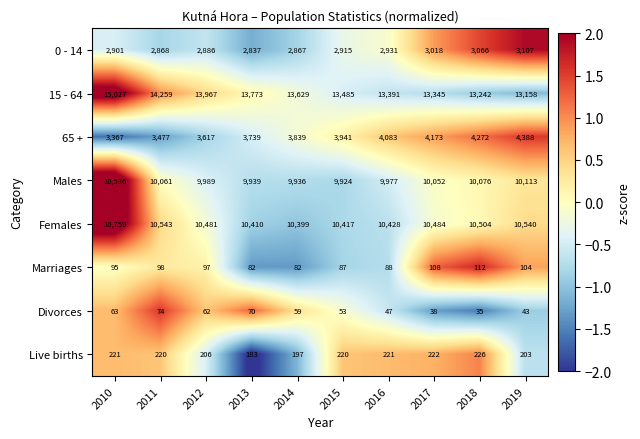

At which category is the sum across all series the highest?

2010